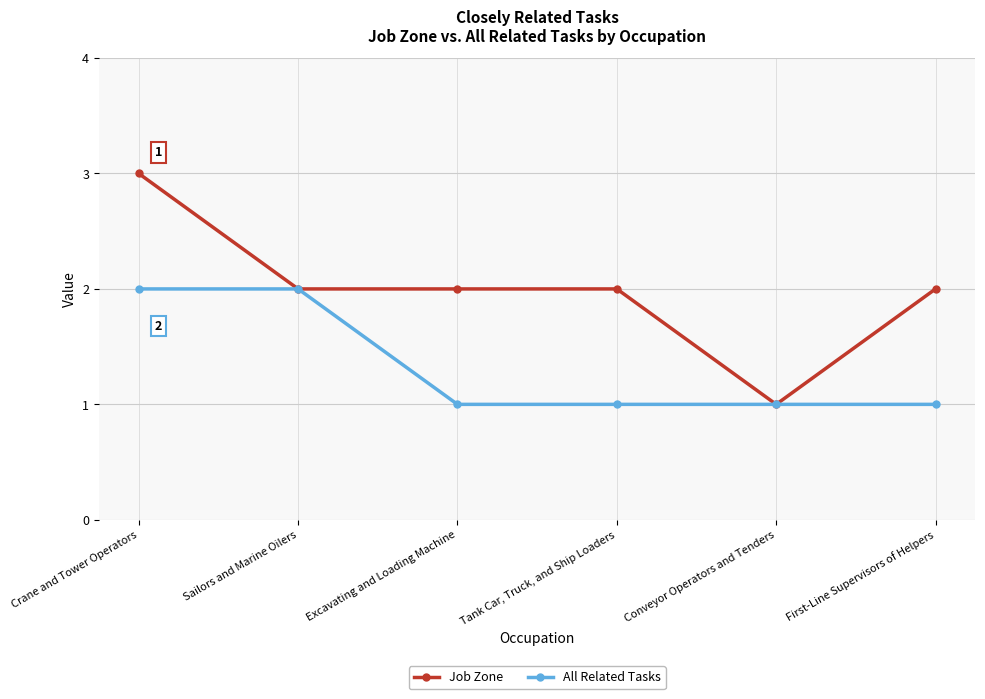

At Excavating and Loading Machine, list the series in order from smallest to largest.

All Related Tasks, Job Zone